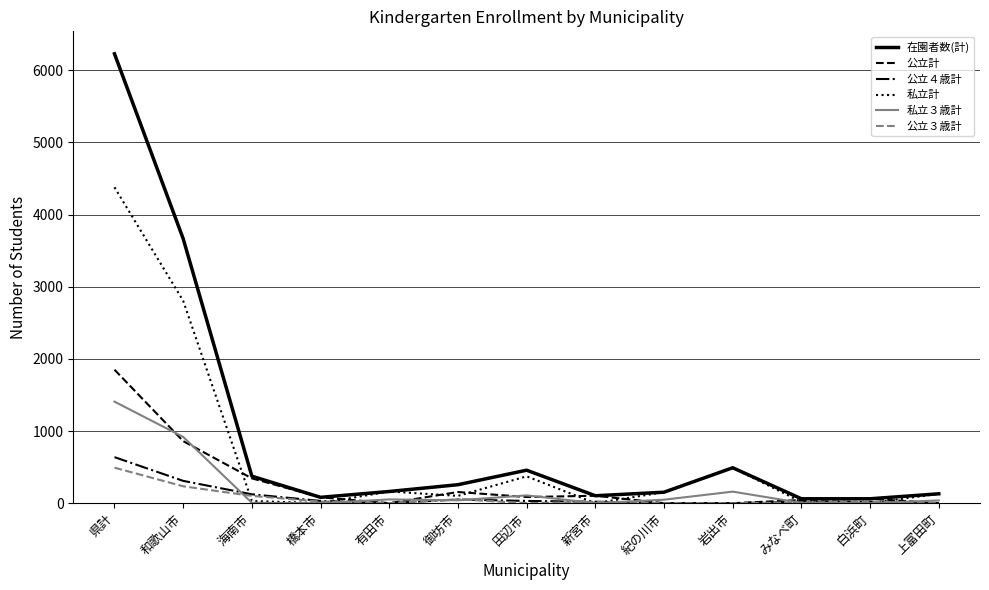

The value of 公立３歳計 at 県計 is 793. True or false?

False